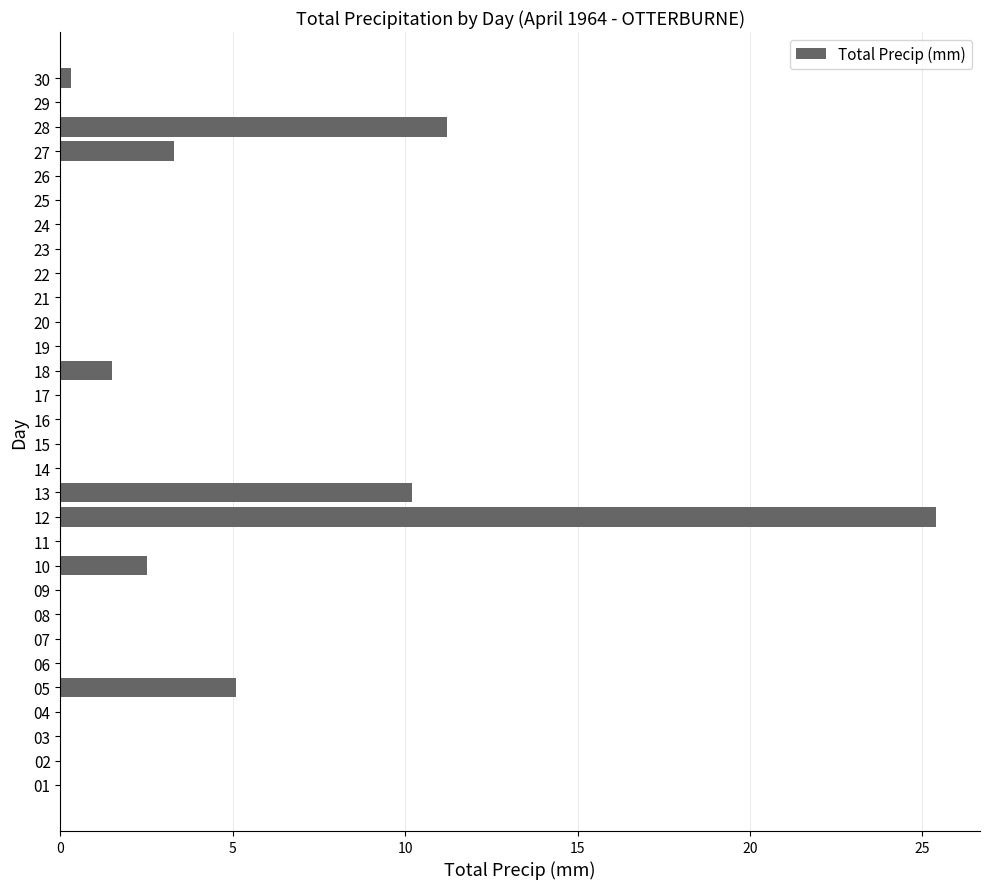

Is it true that the value at 22 is 0.0?

True